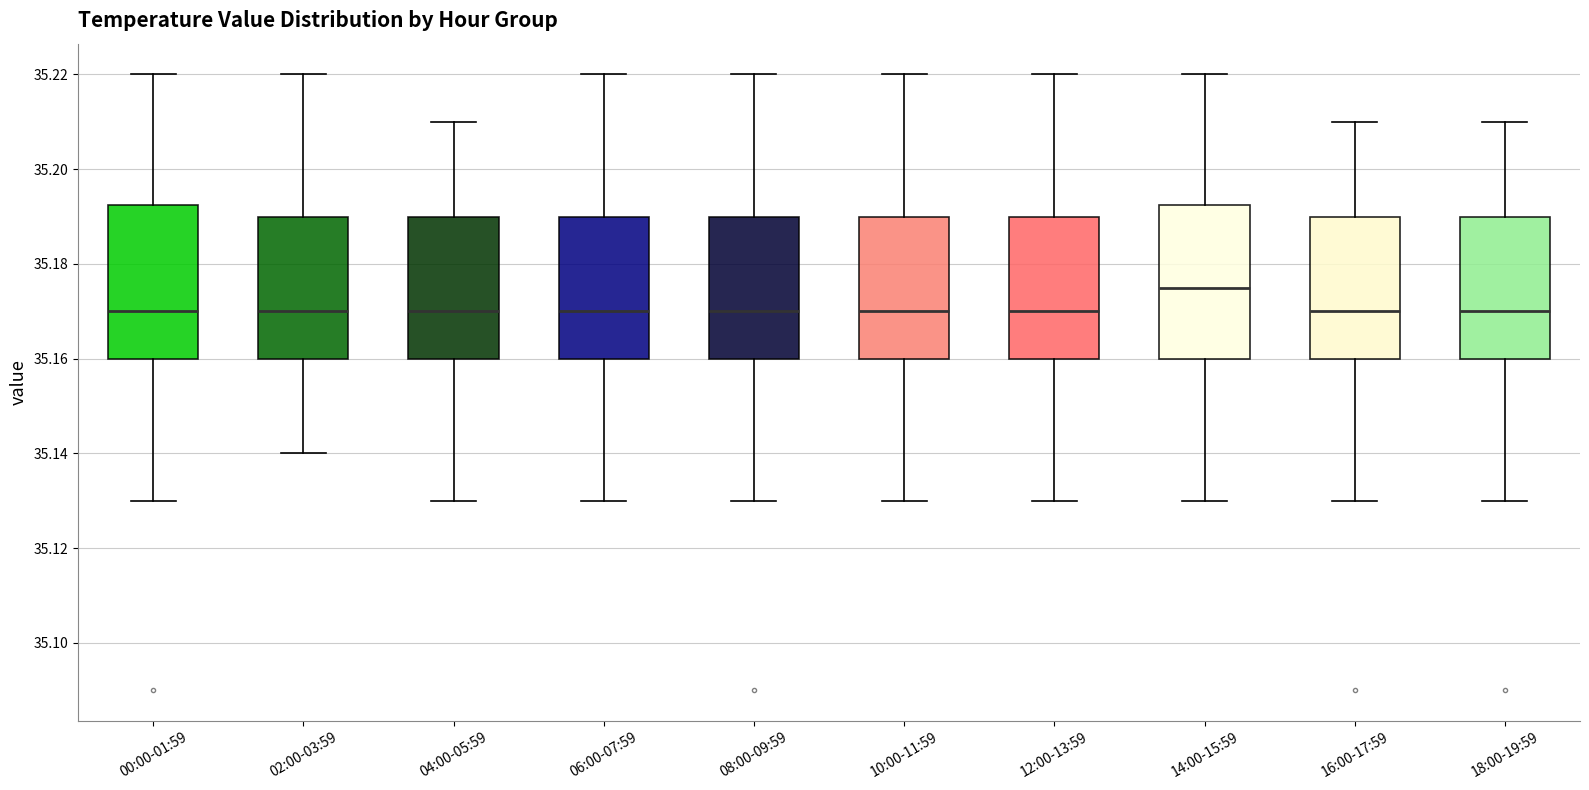

Where is the upper edge of the box for 18:00-19:59 on the y-axis? The values are not printed on the chart, so give them approximately, as read against the axis.

35.190